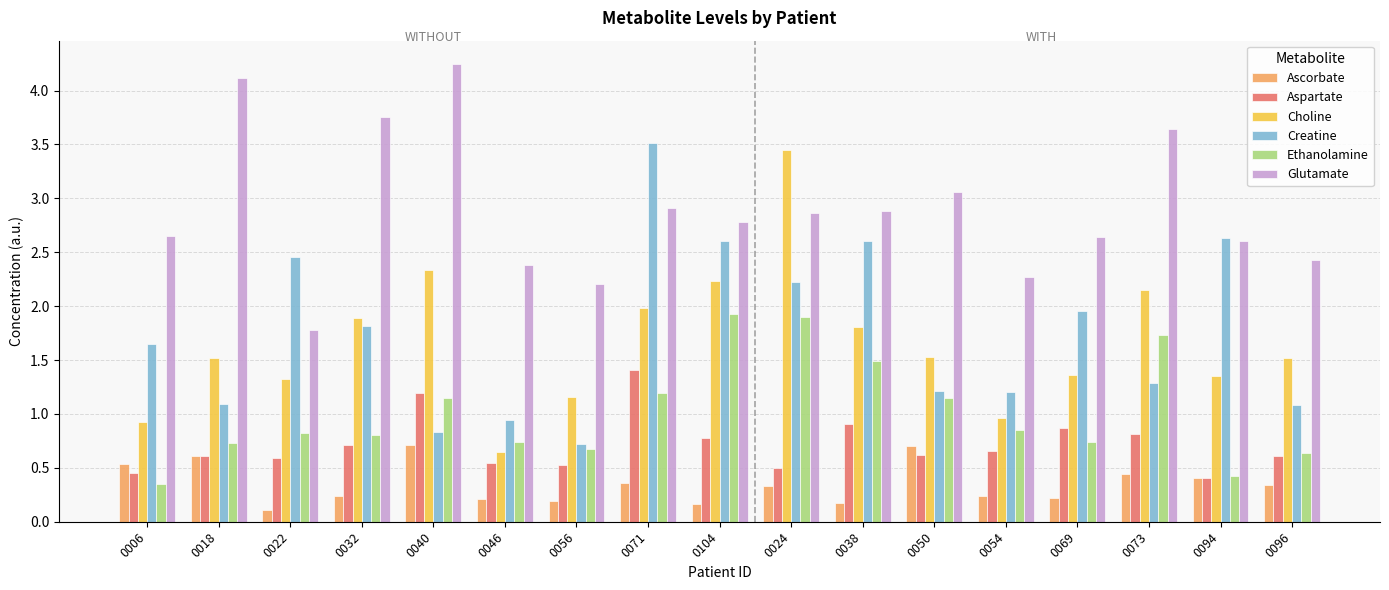

Between 0006 and 0071, which series saw the biggest shift?

Creatine